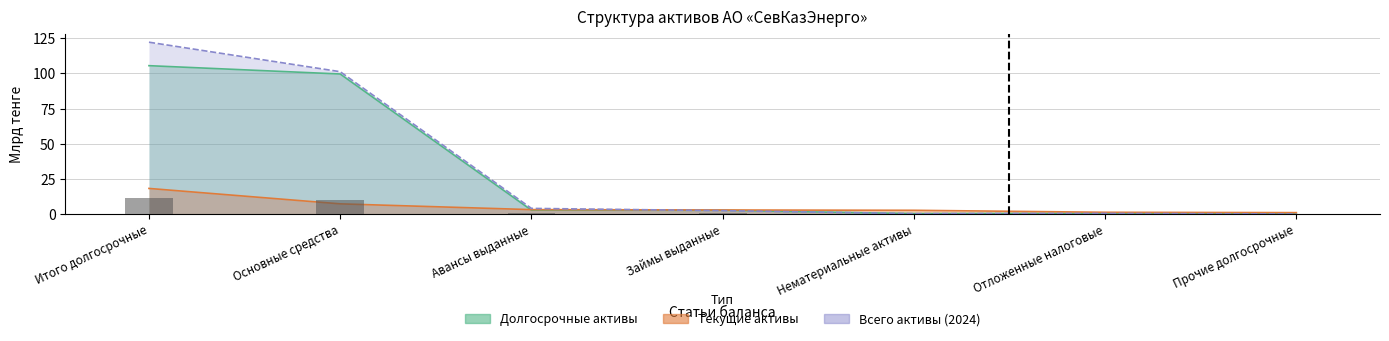

Between Отложенные налоговые and Основные средства, which is larger?

Основные средства